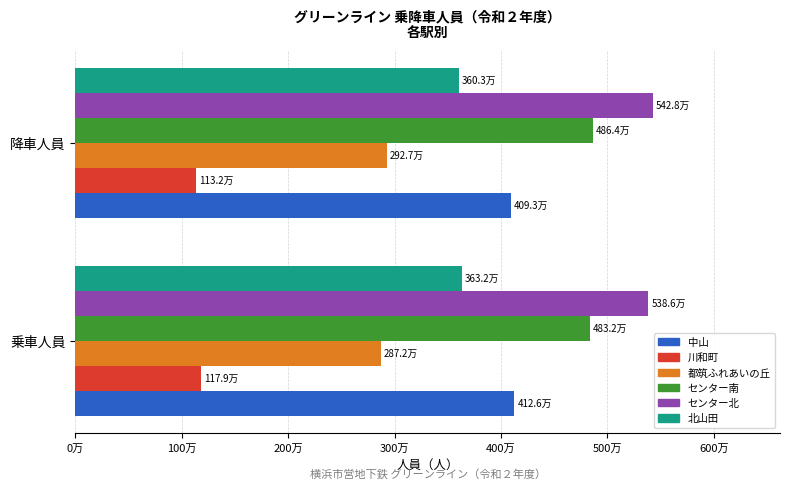

What are all the series names shown in the legend?

中山, 川和町, 都筑ふれあいの丘, センター南, センター北, 北山田